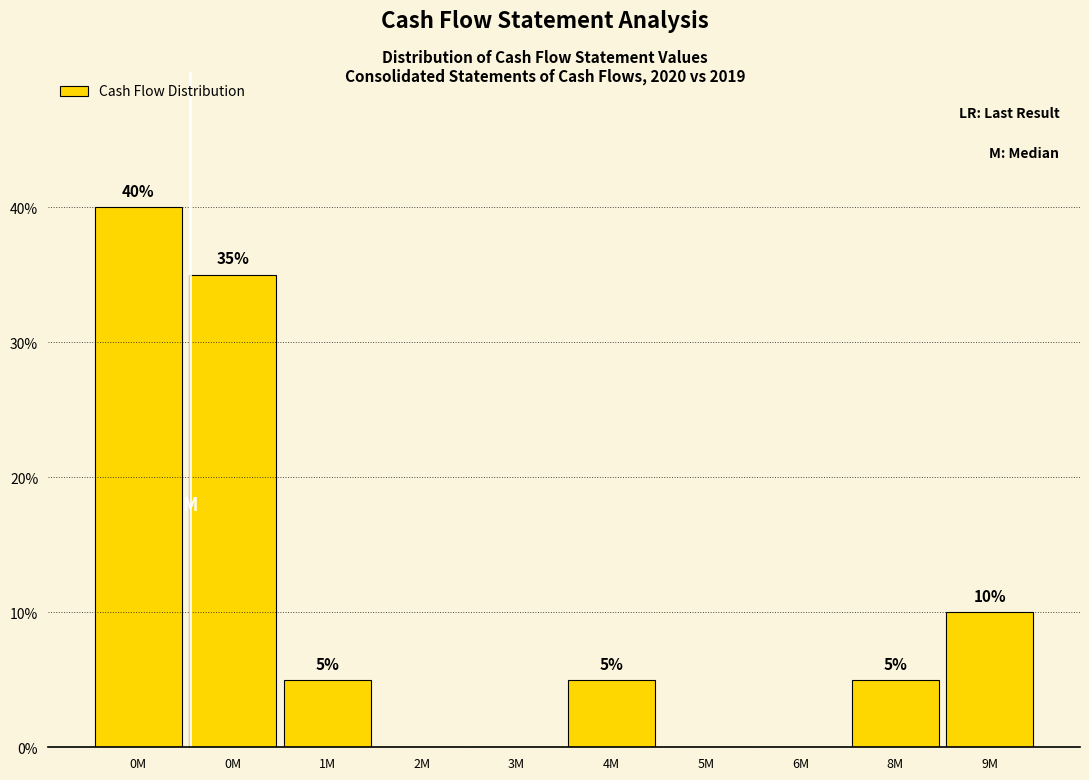

Are the bars horizontal?

No